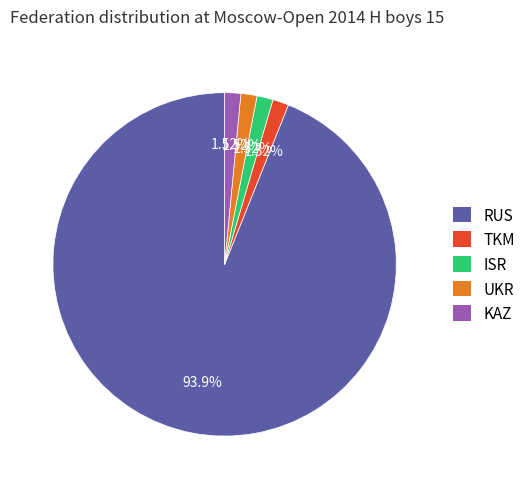

Is there any slice that represents more than half of the pie?

Yes